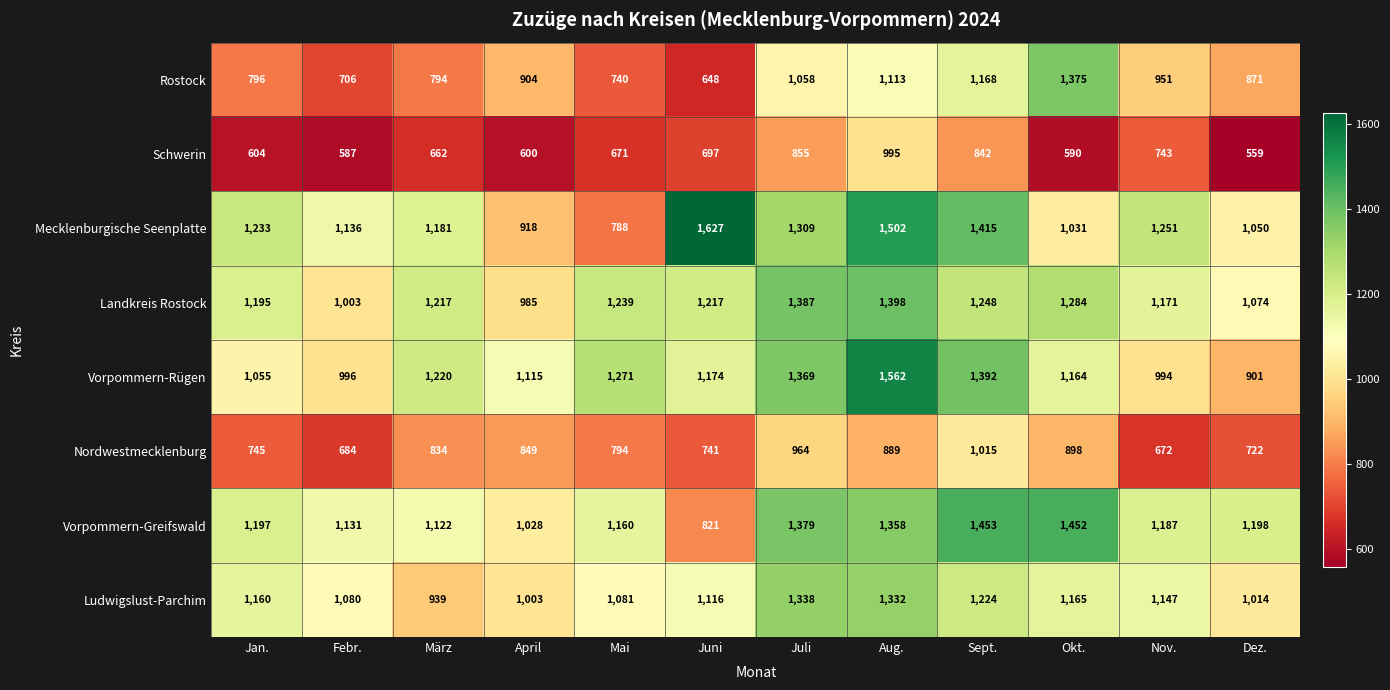

Is it true that Schwerin equals 1689 at Aug.?

False